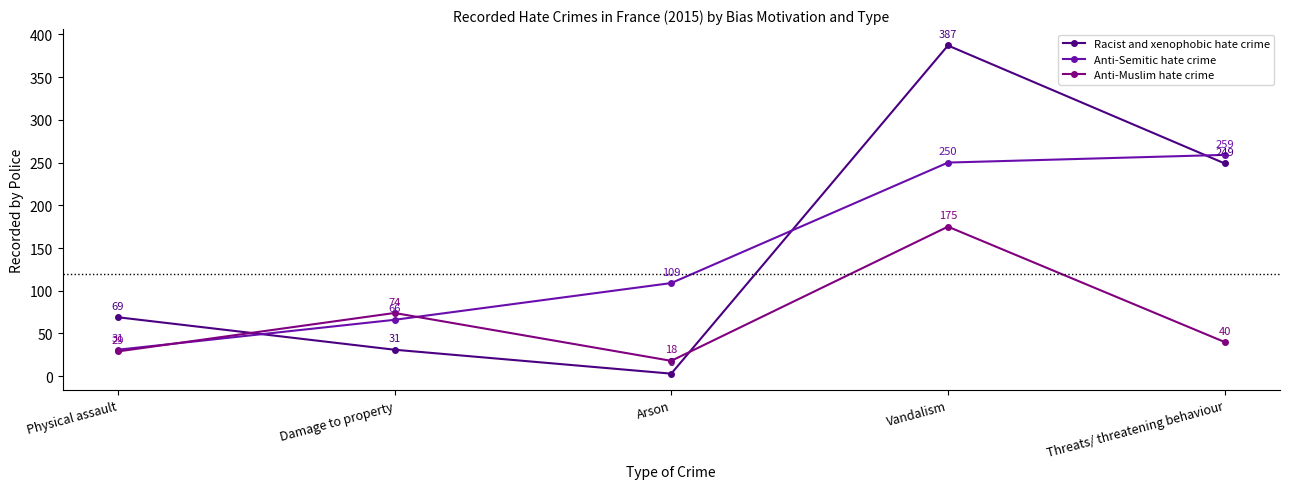

What position from the right is Arson?

3